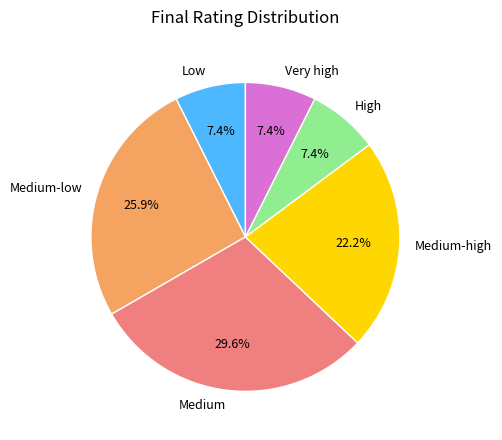

Is there any slice that represents more than half of the pie?

No